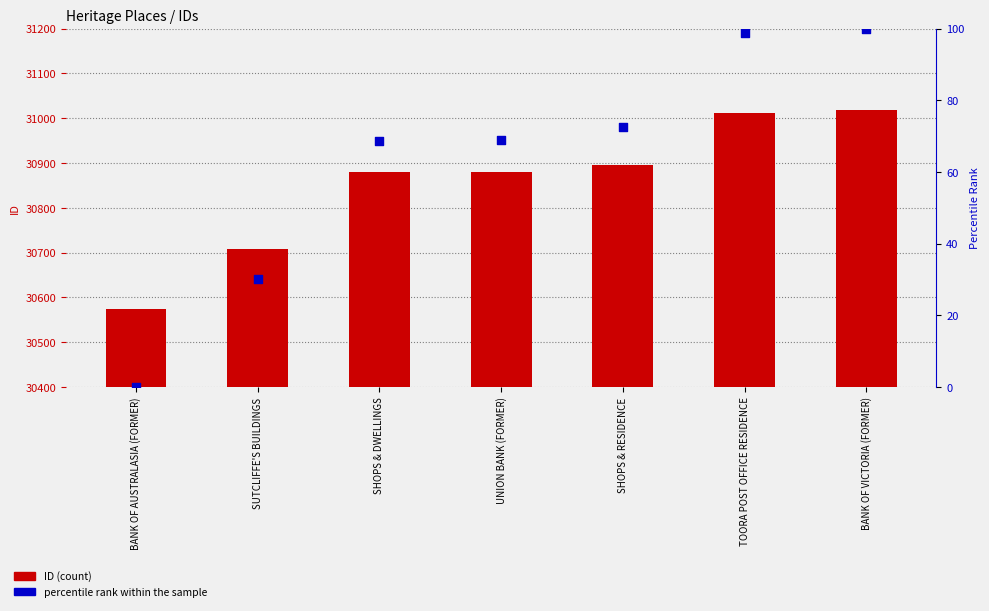

What are all the series names shown in the legend?

ID, percentile rank within the sample